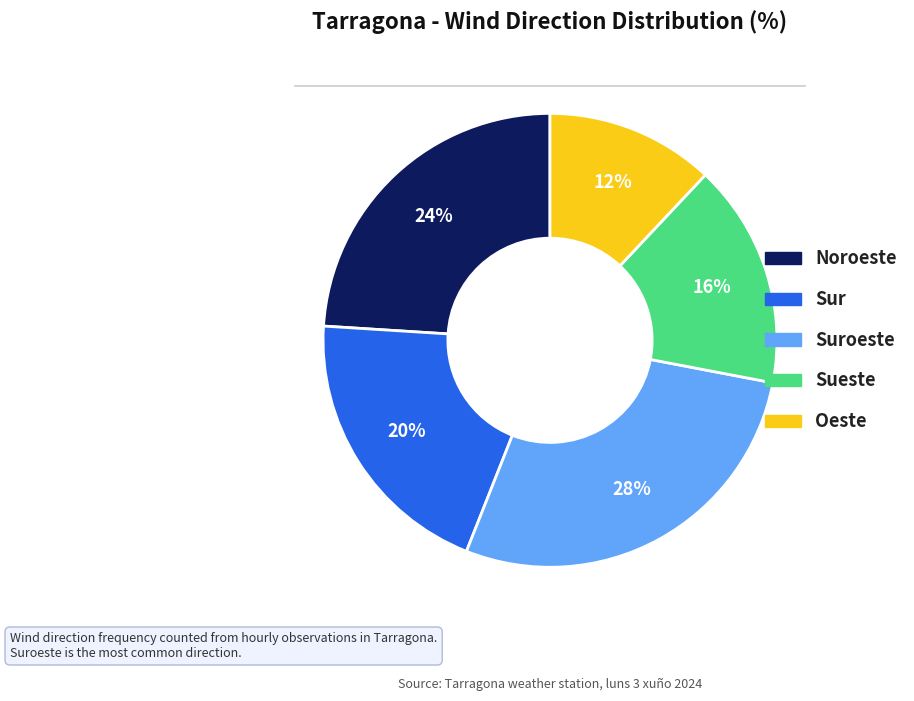

To the nearest percent, what is the average slice percentage?

20%